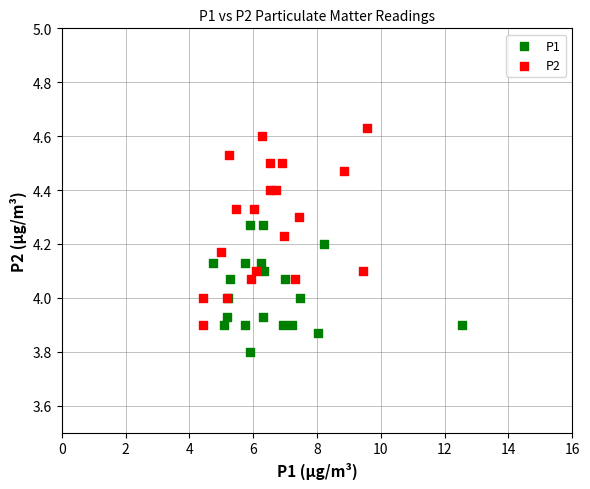

Which series reaches the minimum Y coordinate?

P1